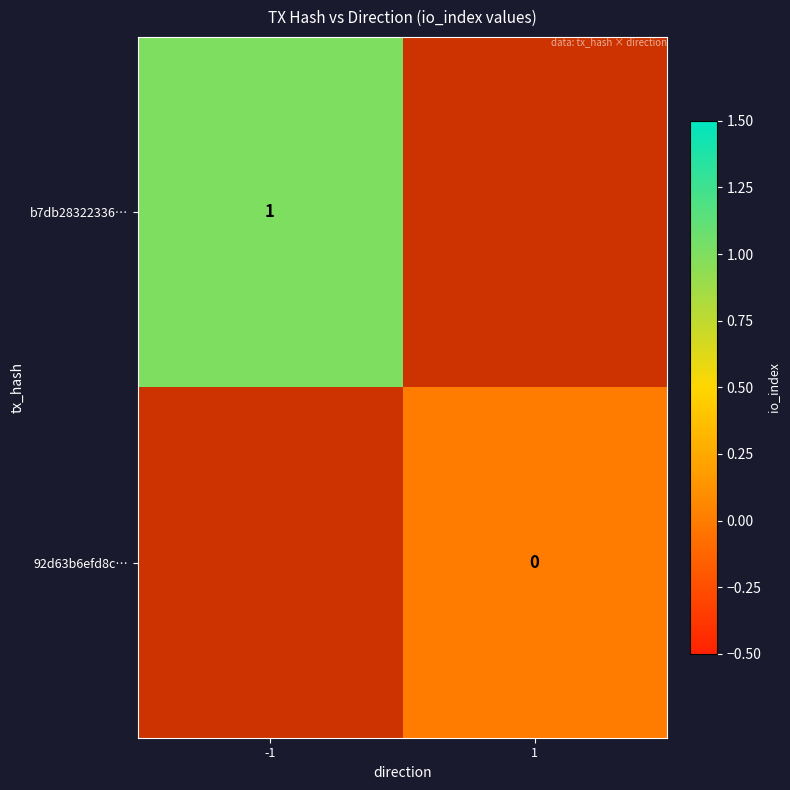

The value of b7db28322336… at -1 is 1. True or false?

True